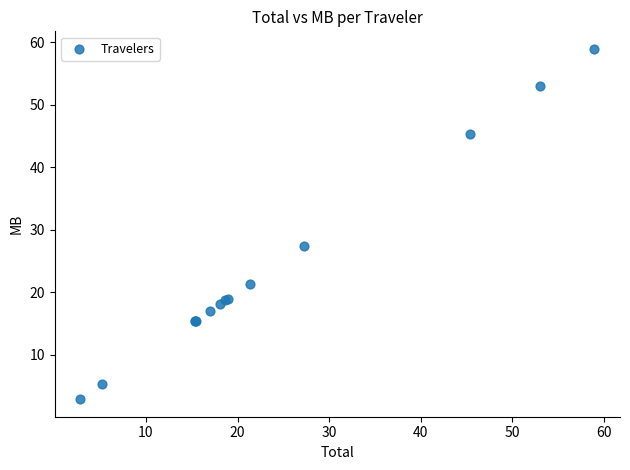

What Y value in the scatter plot is closest to 30?

27.3